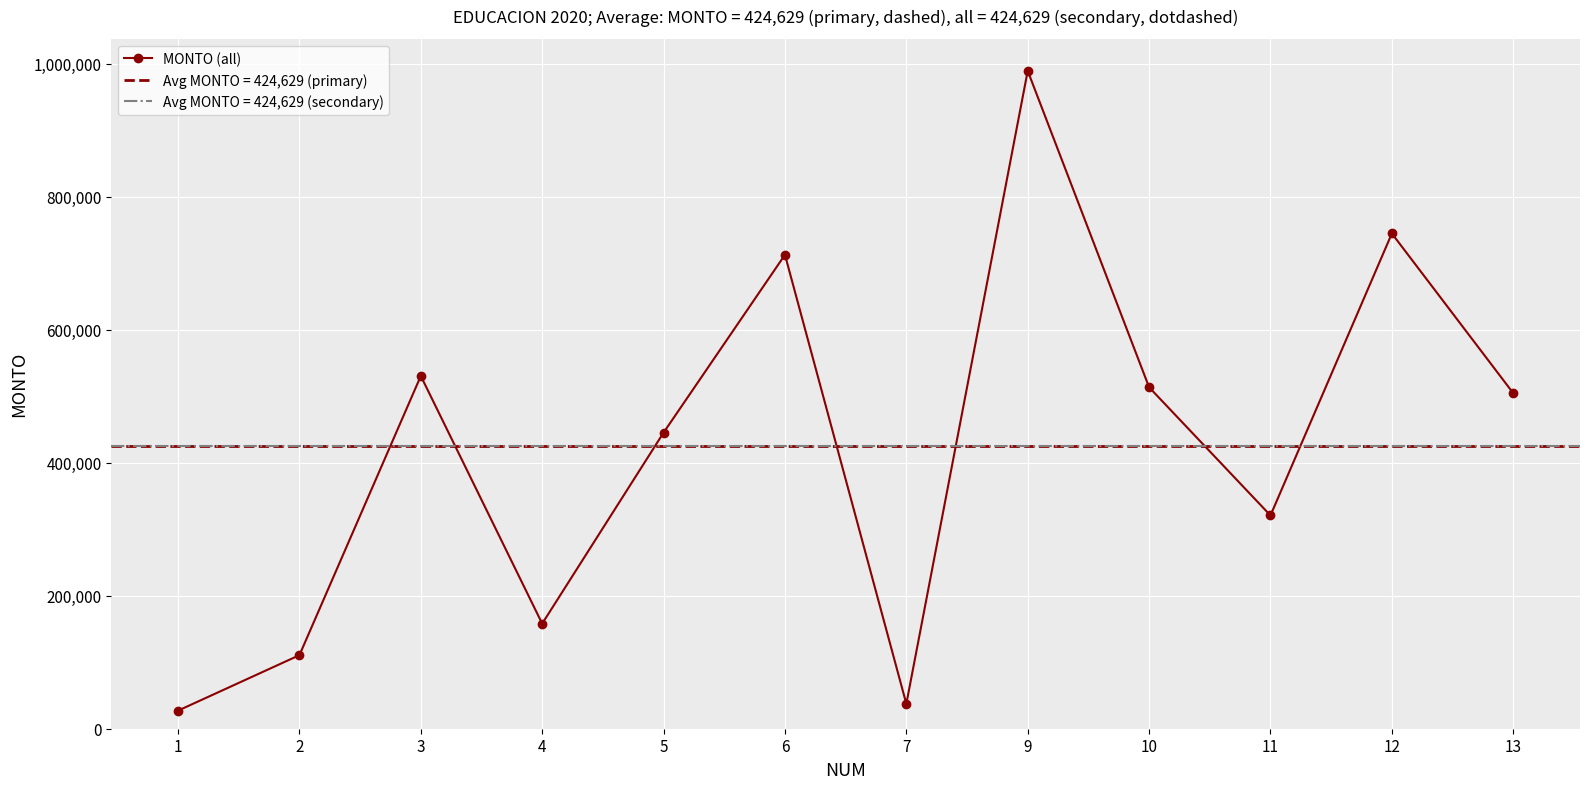

How many categories are shown in the chart?

12